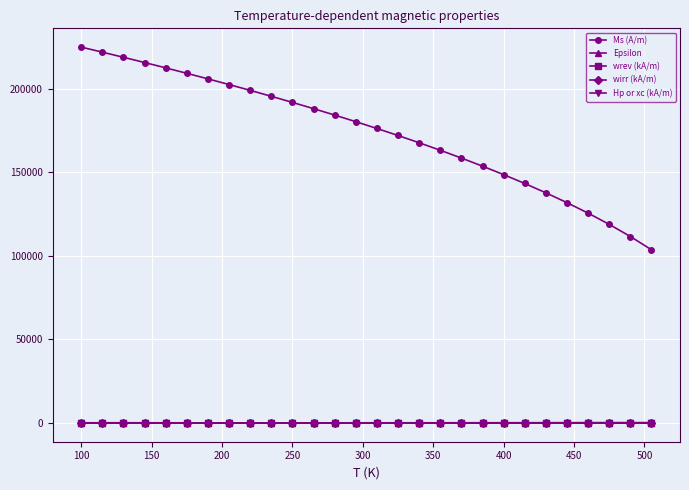

Which series has the widest spread of values?

Ms (A/m)